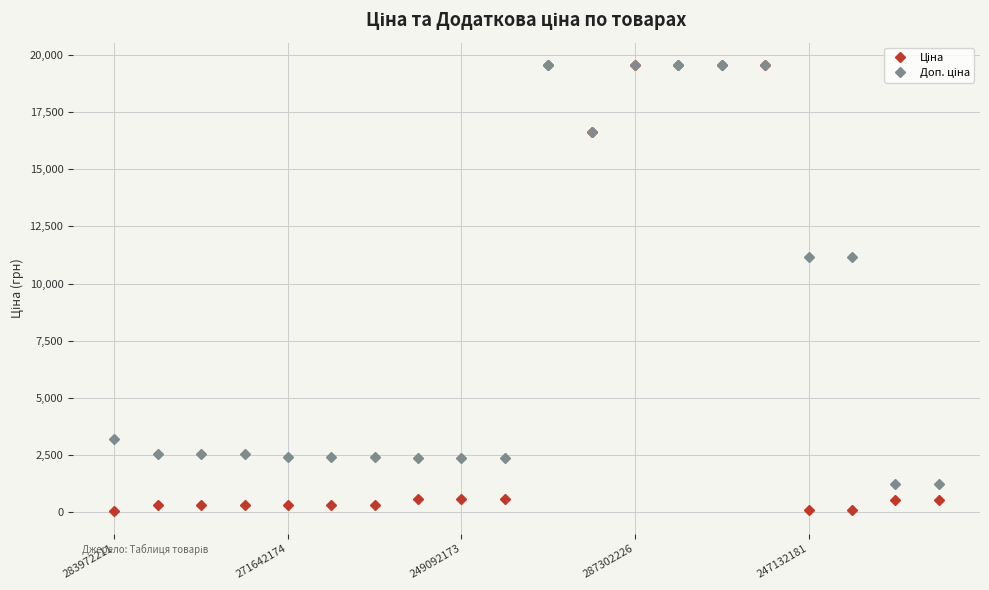

At how many categories does at least one series exceed 12128?

6